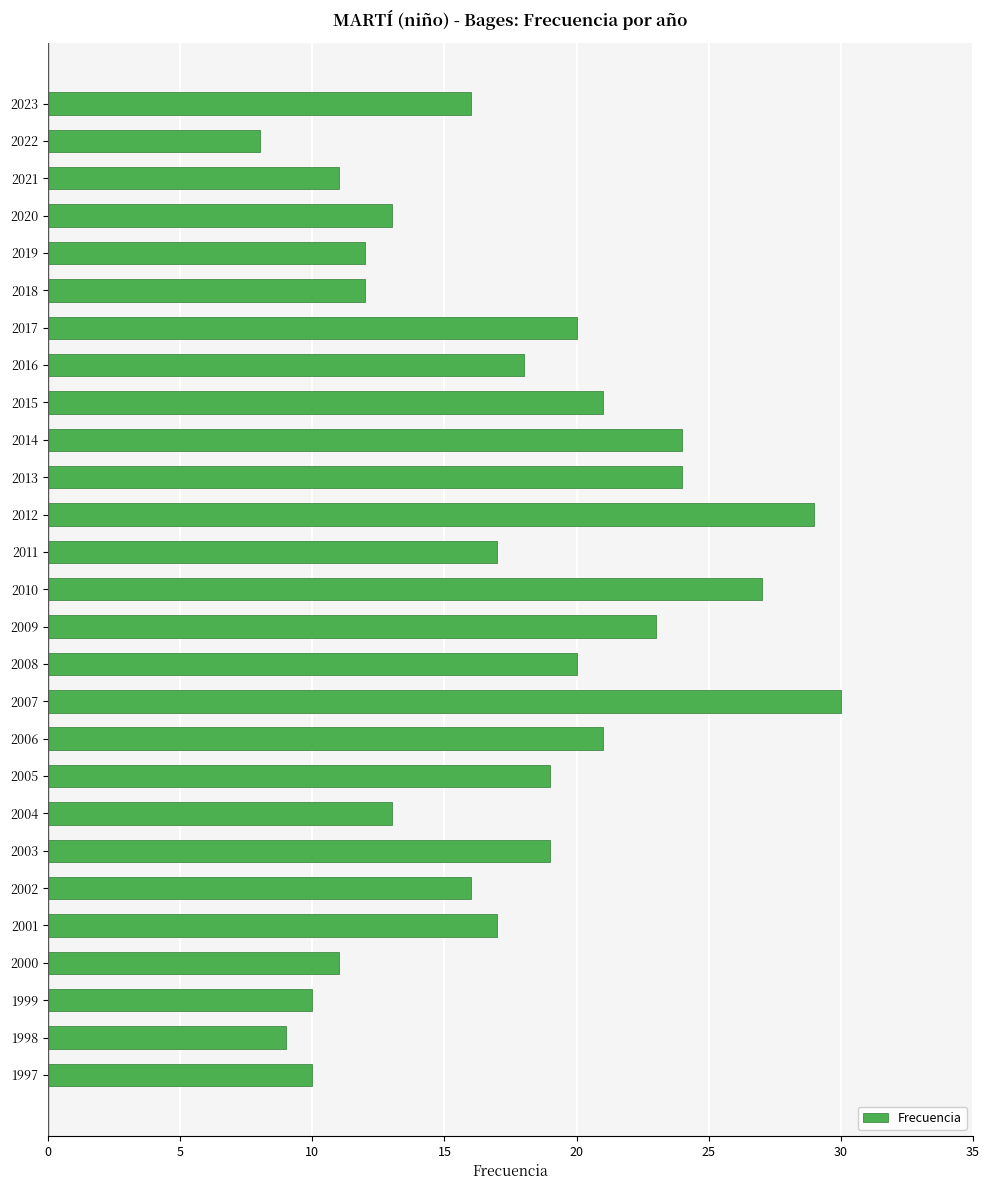

What is the ratio of the value at 2020 to the value at 2021?

1.2